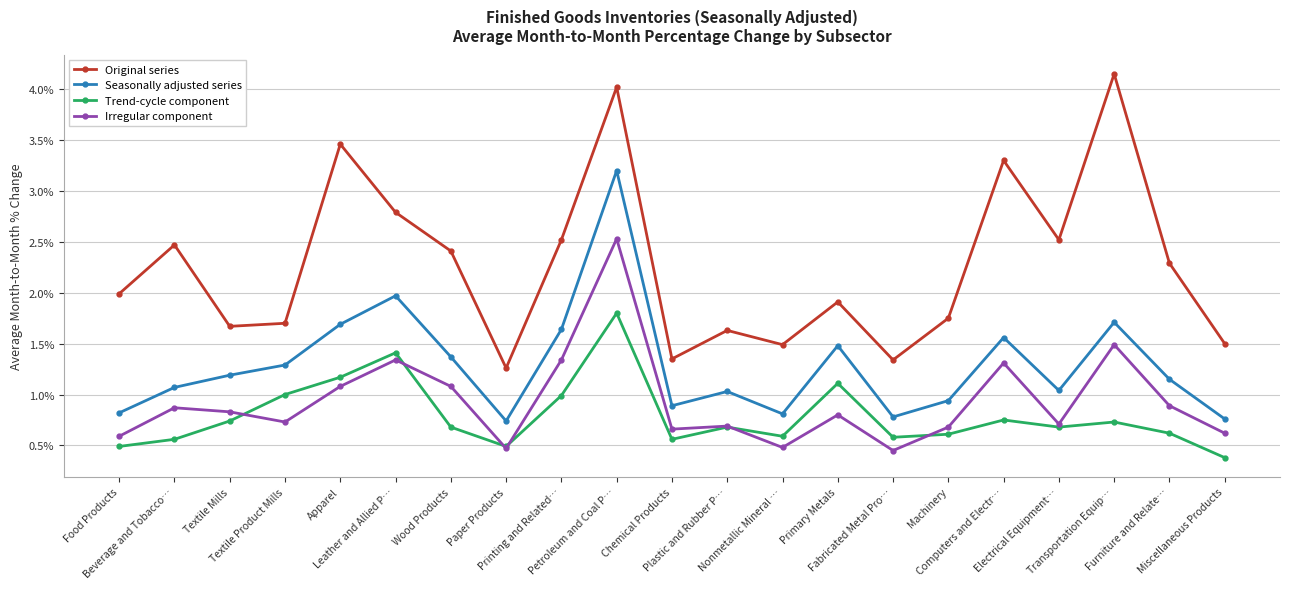

List the series in order of their peak value, lowest first.

Trend-cycle component, Irregular component, Seasonally adjusted series, Original series